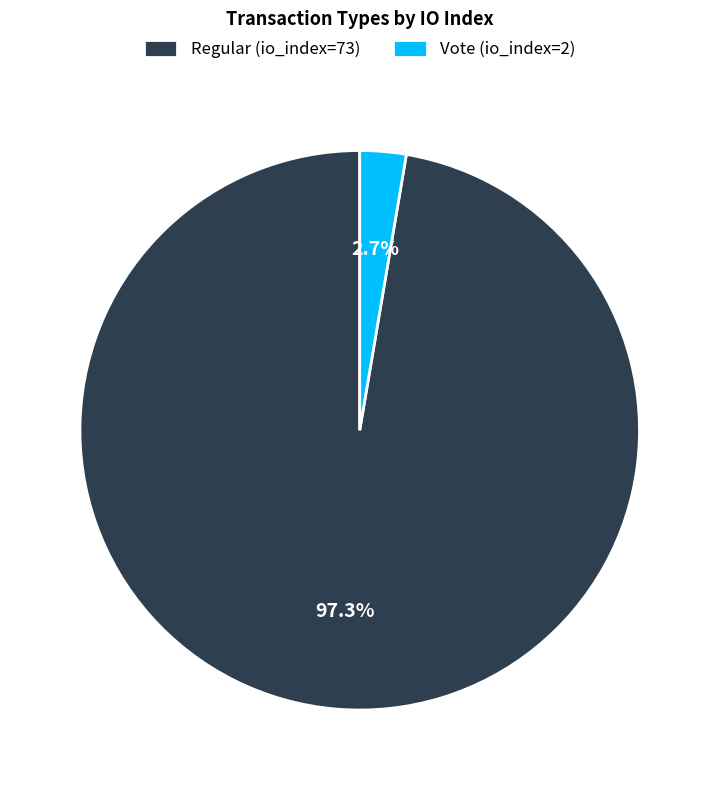

To the nearest percent, what is the difference between the largest and smallest slice percentages?

95%